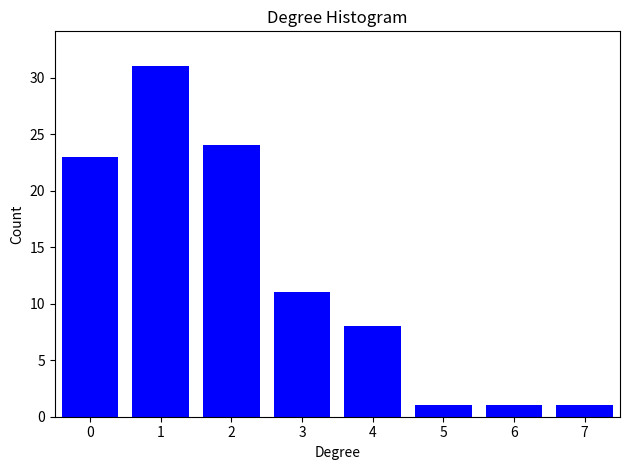

Reading left to right, list all the values displayed in this chart.

0=23	1=31	2=24	3=11	4=8	5=1	6=1	7=1